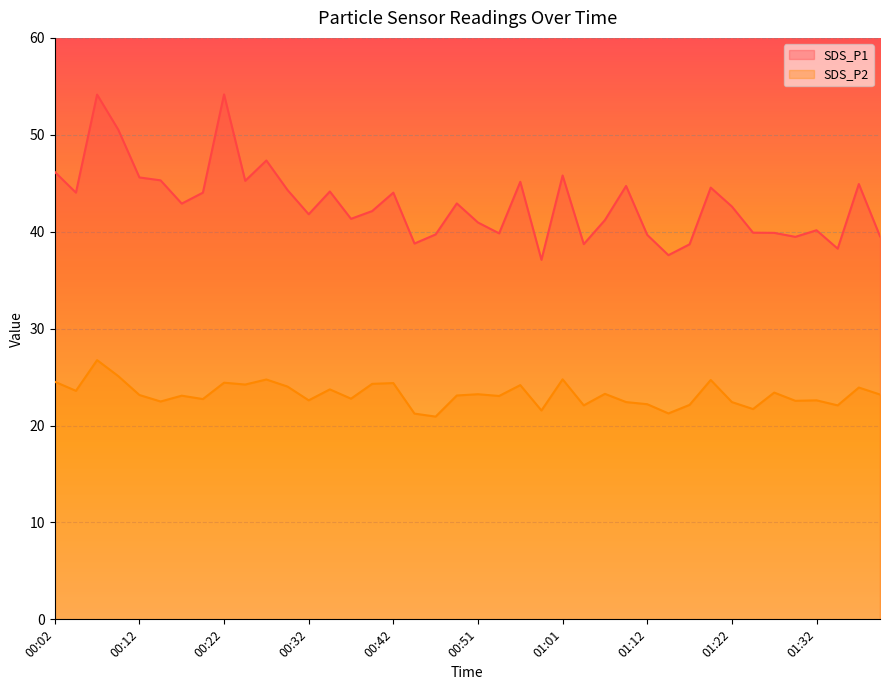

How many data points does each series have?

40